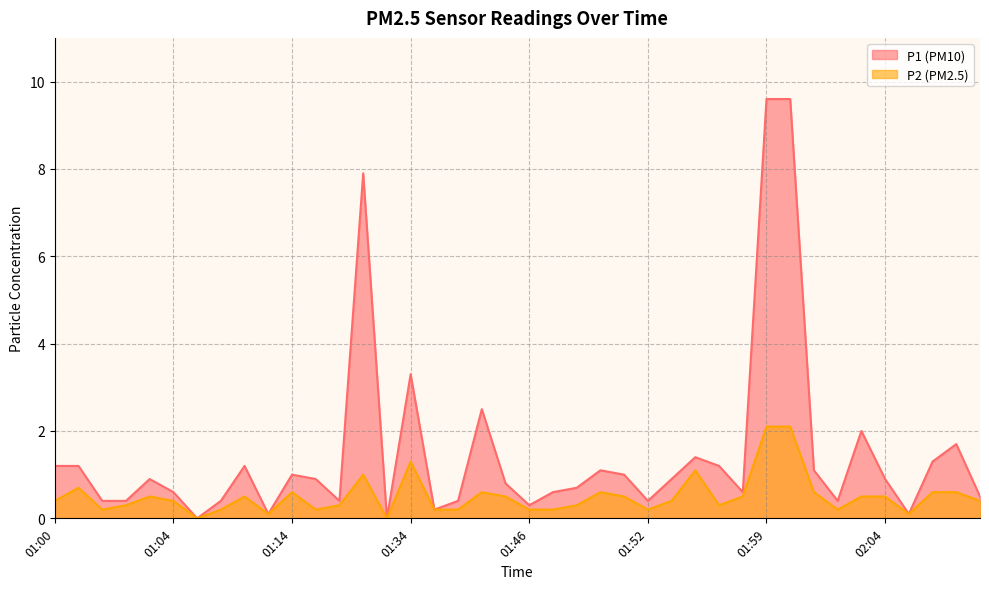

What is the maximum value shown in the chart?

9.6